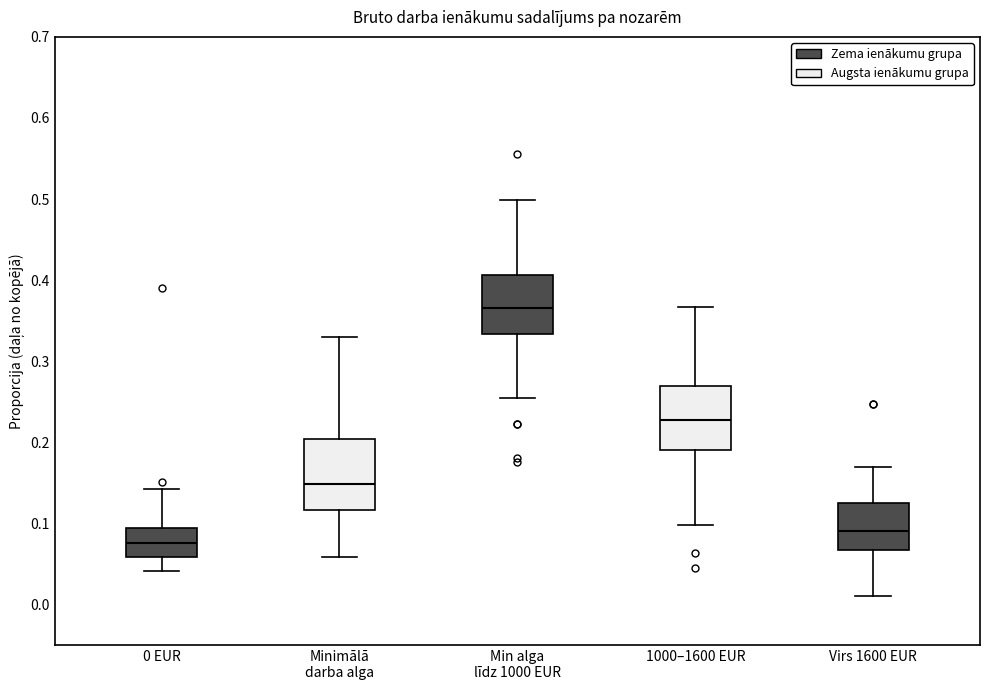

Reading left to right, read every box against the y-axis: the position of its median line, the range the box covers, and the ends of its whiskers. The values are not printed on the chart, so give them approximately, as read against the axis.

0 EUR: median 0.08, box 0.06 to 0.09, whiskers 0.04 to 0.14
Minimālā darba alga: median 0.15, box 0.12 to 0.20, whiskers 0.06 to 0.33
Min alga līdz 1000 EUR: median 0.37, box 0.33 to 0.41, whiskers 0.25 to 0.50
1000–1600 EUR: median 0.23, box 0.19 to 0.27, whiskers 0.10 to 0.37
Virs 1600 EUR: median 0.09, box 0.07 to 0.13, whiskers 0.01 to 0.17